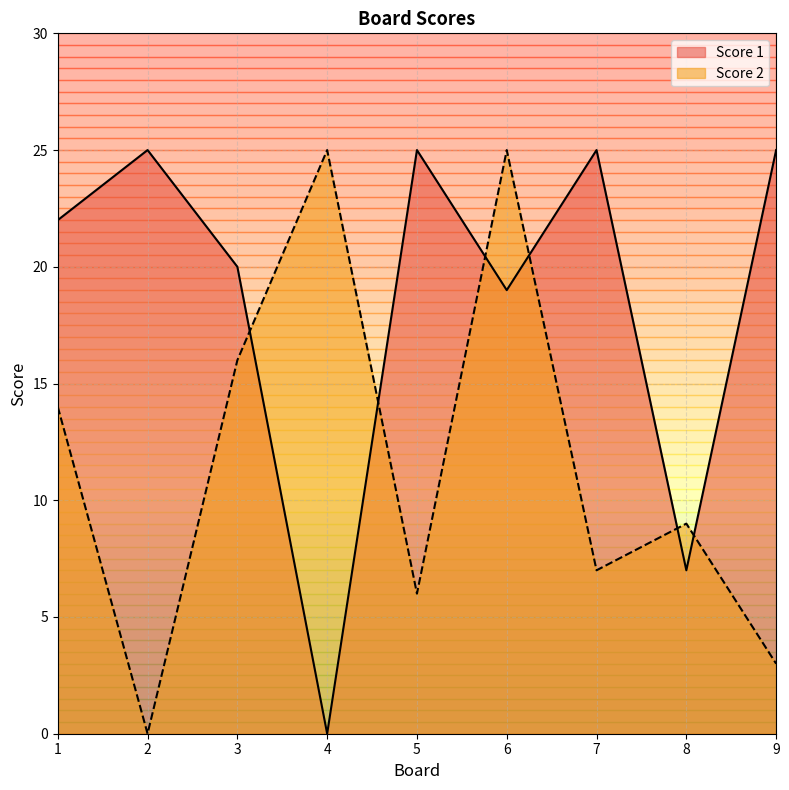

Where do Score 2 and Score 1 first cross each other?

3 and 4